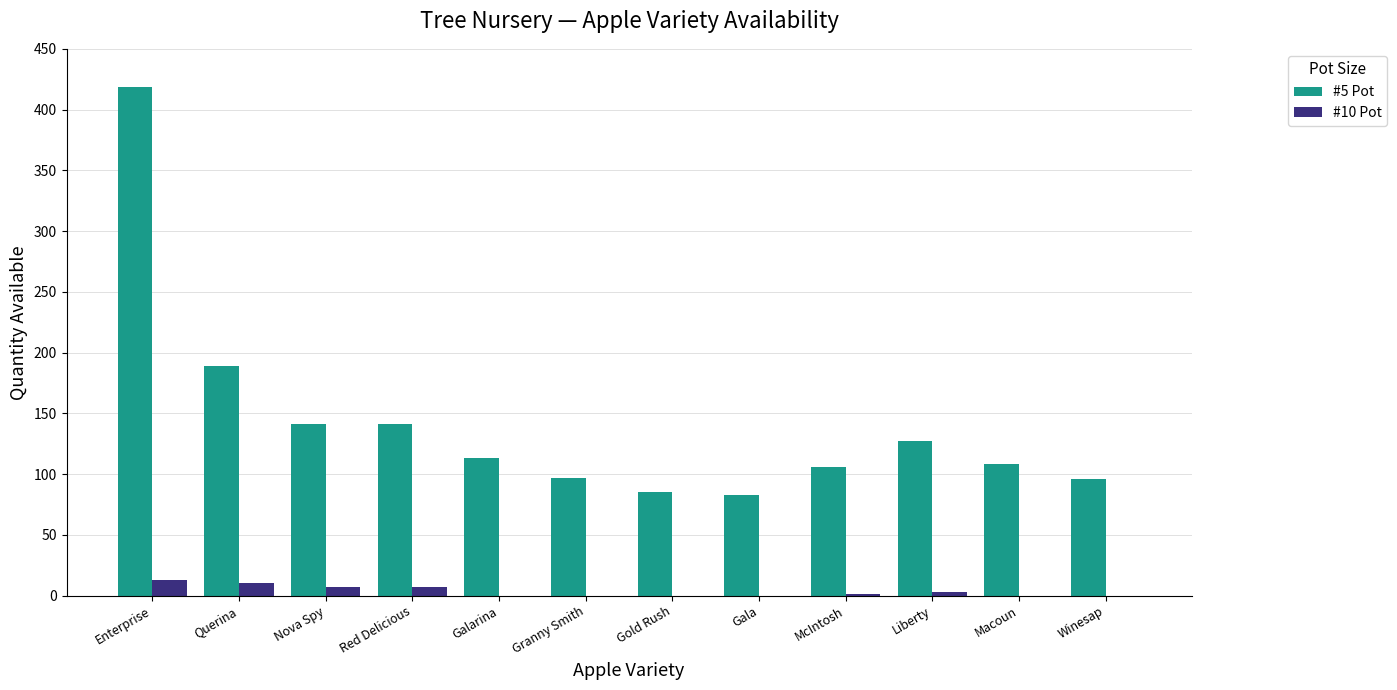

Count the number of categories in the chart.

12